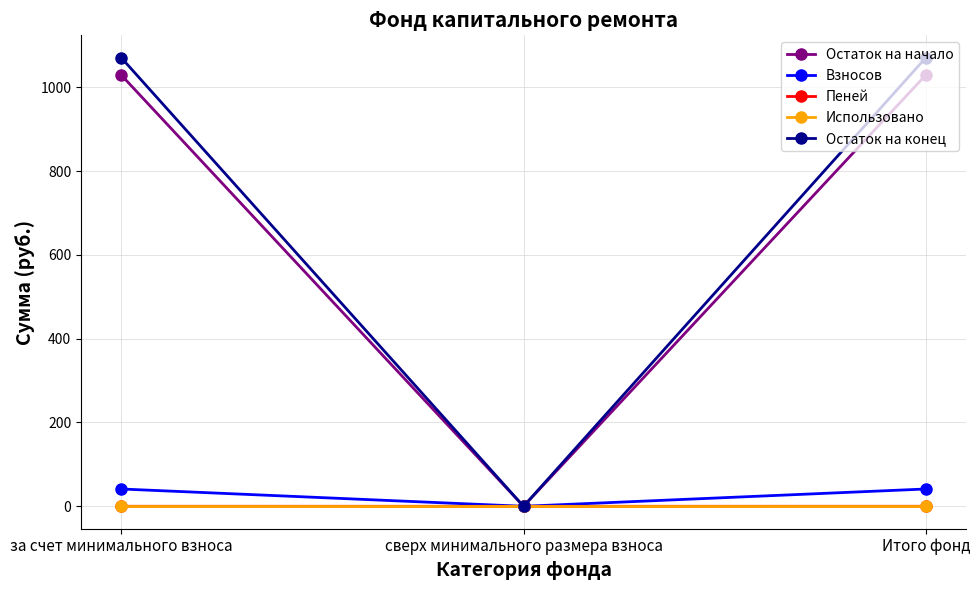

Does the chart have visible grid lines?

Yes